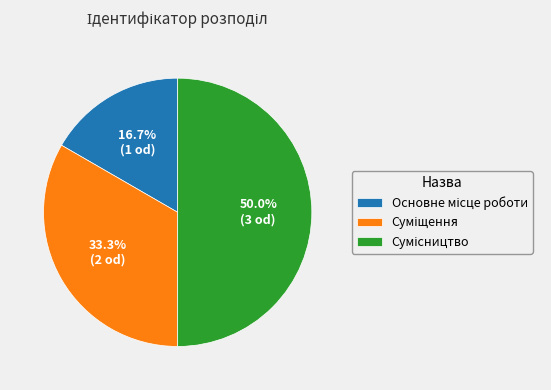

Rank the categories by value from lowest to highest.

Основне місце роботи, Суміщення, Сумісництво